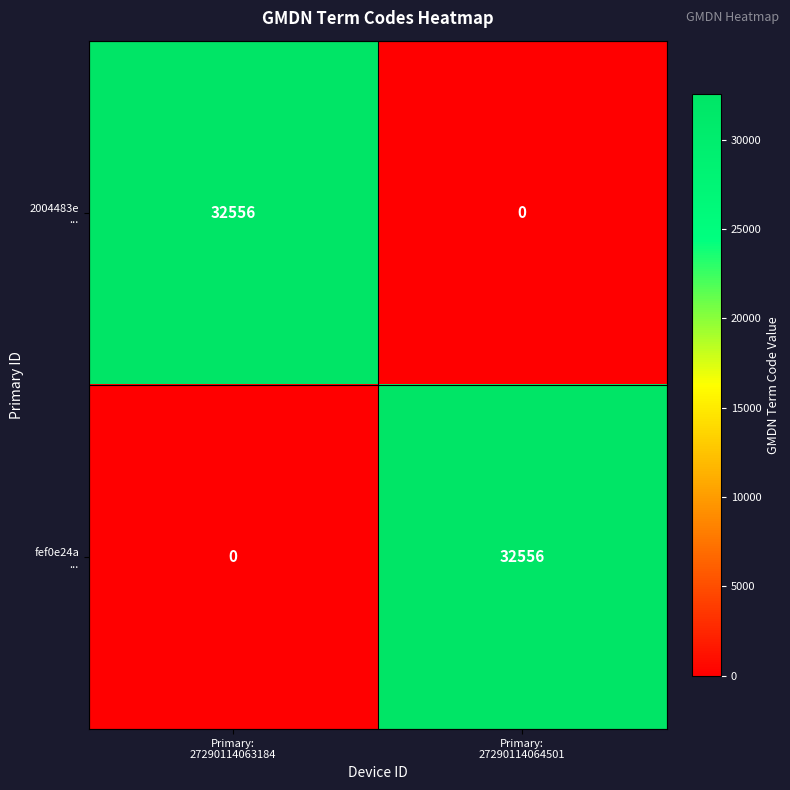

What is the greatest value displayed?

32556